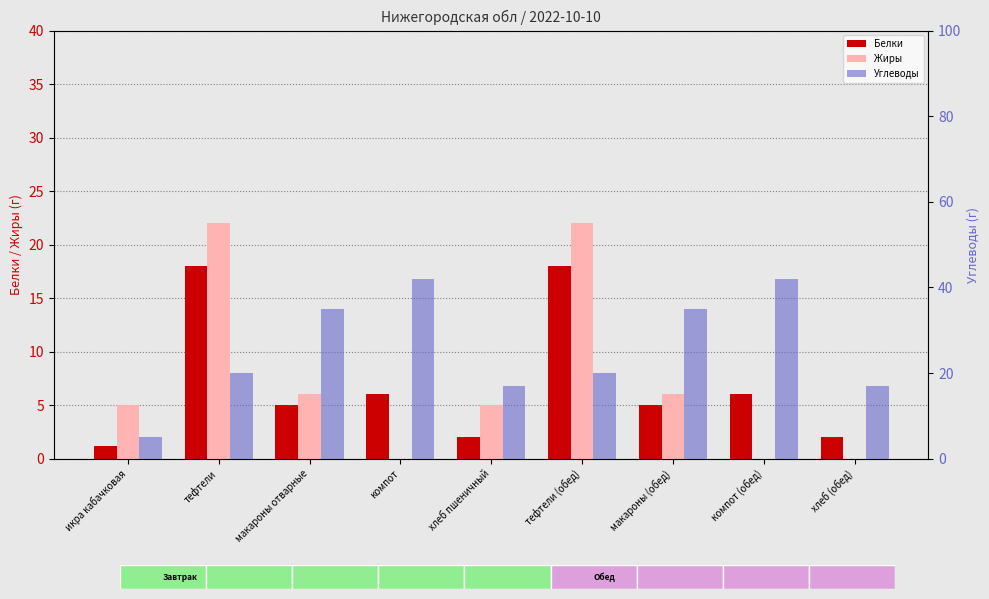

What is the difference between the highest and lowest values at хлеб пшеничный?

15.0